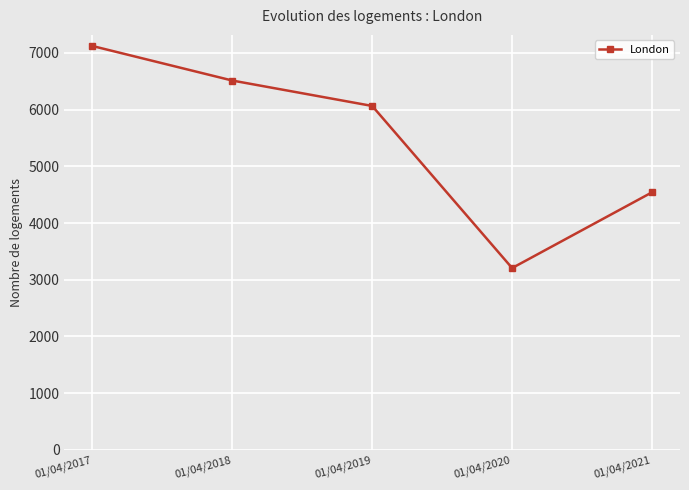

Rank the categories by value from highest to lowest.

01/04/2017, 01/04/2018, 01/04/2019, 01/04/2021, 01/04/2020